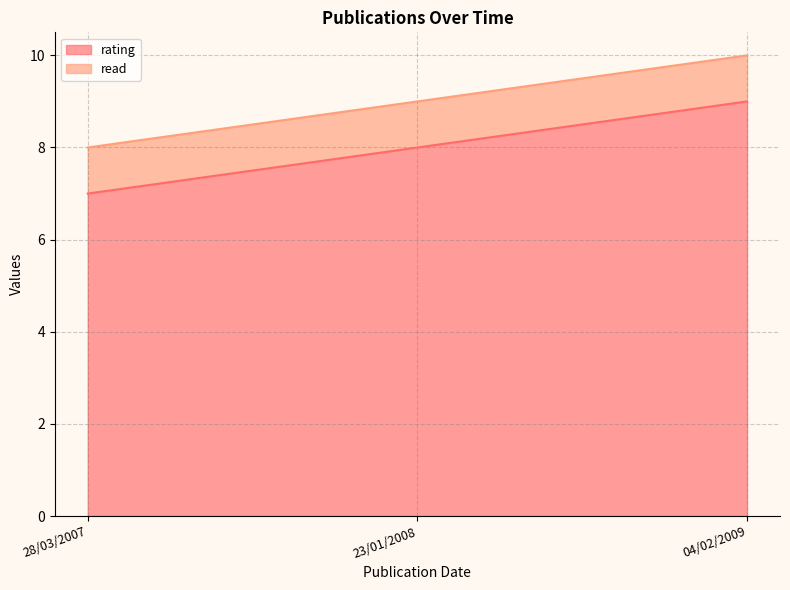

Does the chart display data point markers on the line(s)?

No